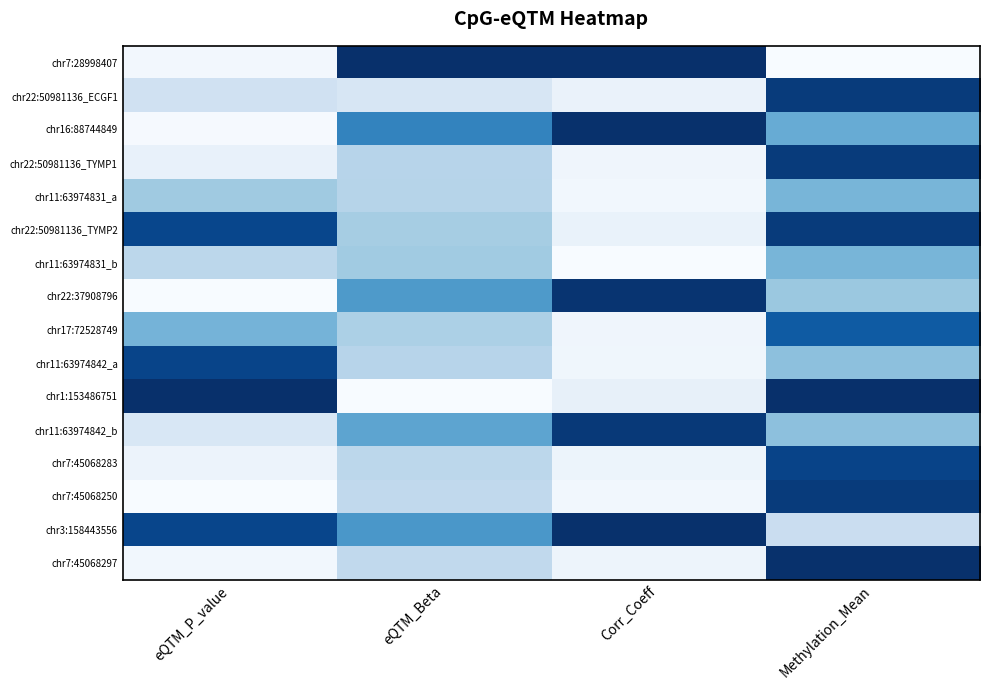

Rank the series at Methylation_Mean from highest to lowest value.

chr1:153486751, chr7:45068297, chr22:50981136_ECGF1, chr22:50981136_TYMP1, chr22:50981136_TYMP2, chr7:45068250, chr7:45068283, chr17:72528749, chr16:88744849, chr11:63974831_a, chr11:63974831_b, chr11:63974842_a, chr11:63974842_b, chr22:37908796, chr3:158443556, chr7:28998407